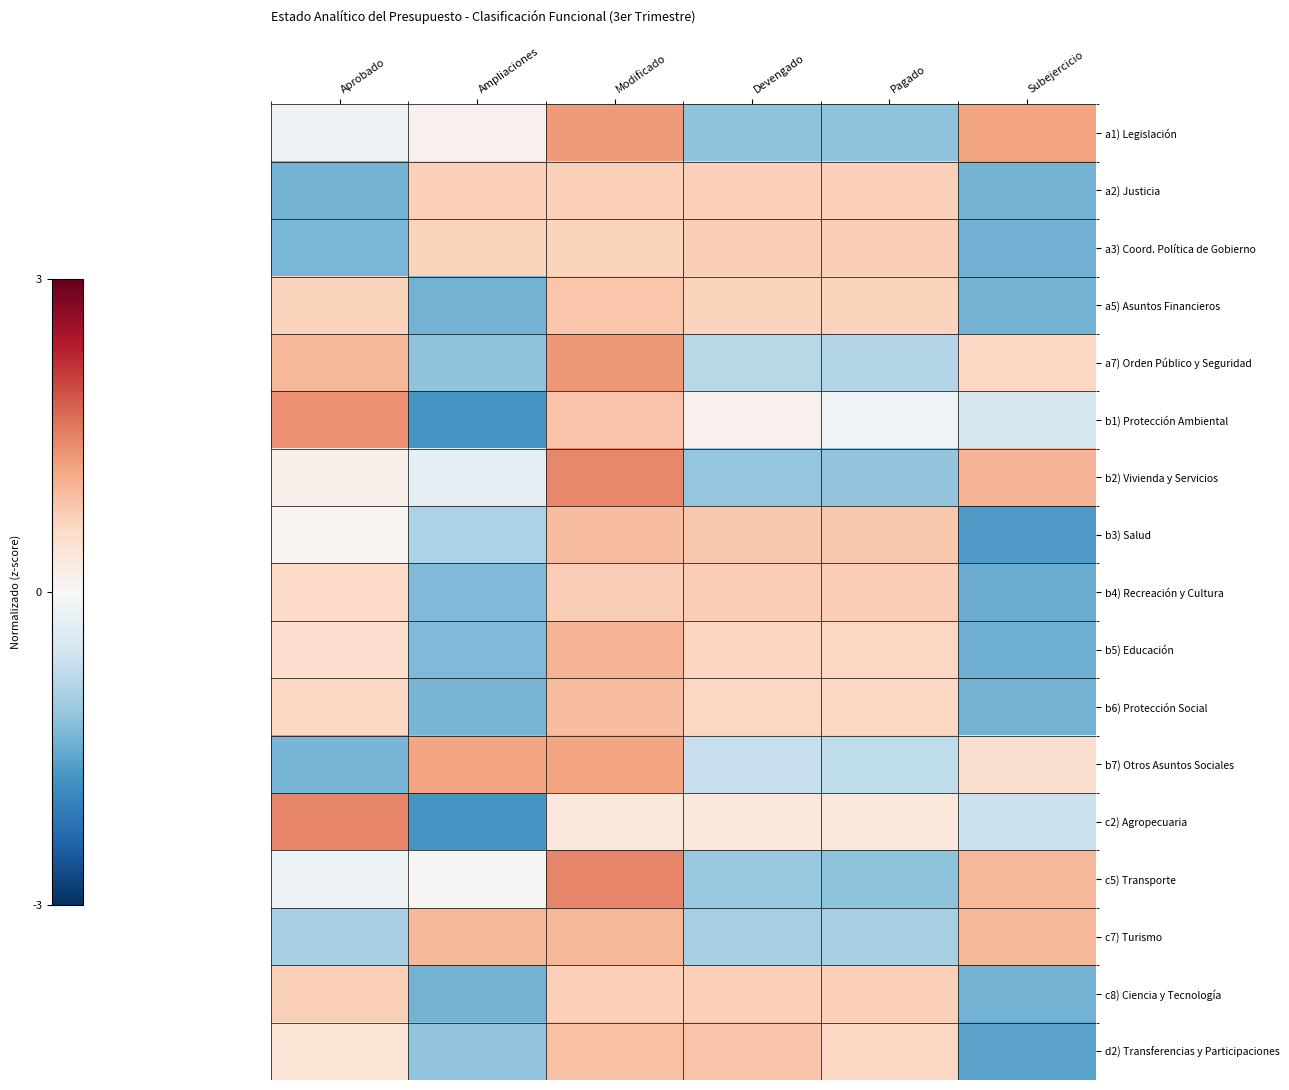

At which category is the sum across all series the highest?

Modificado